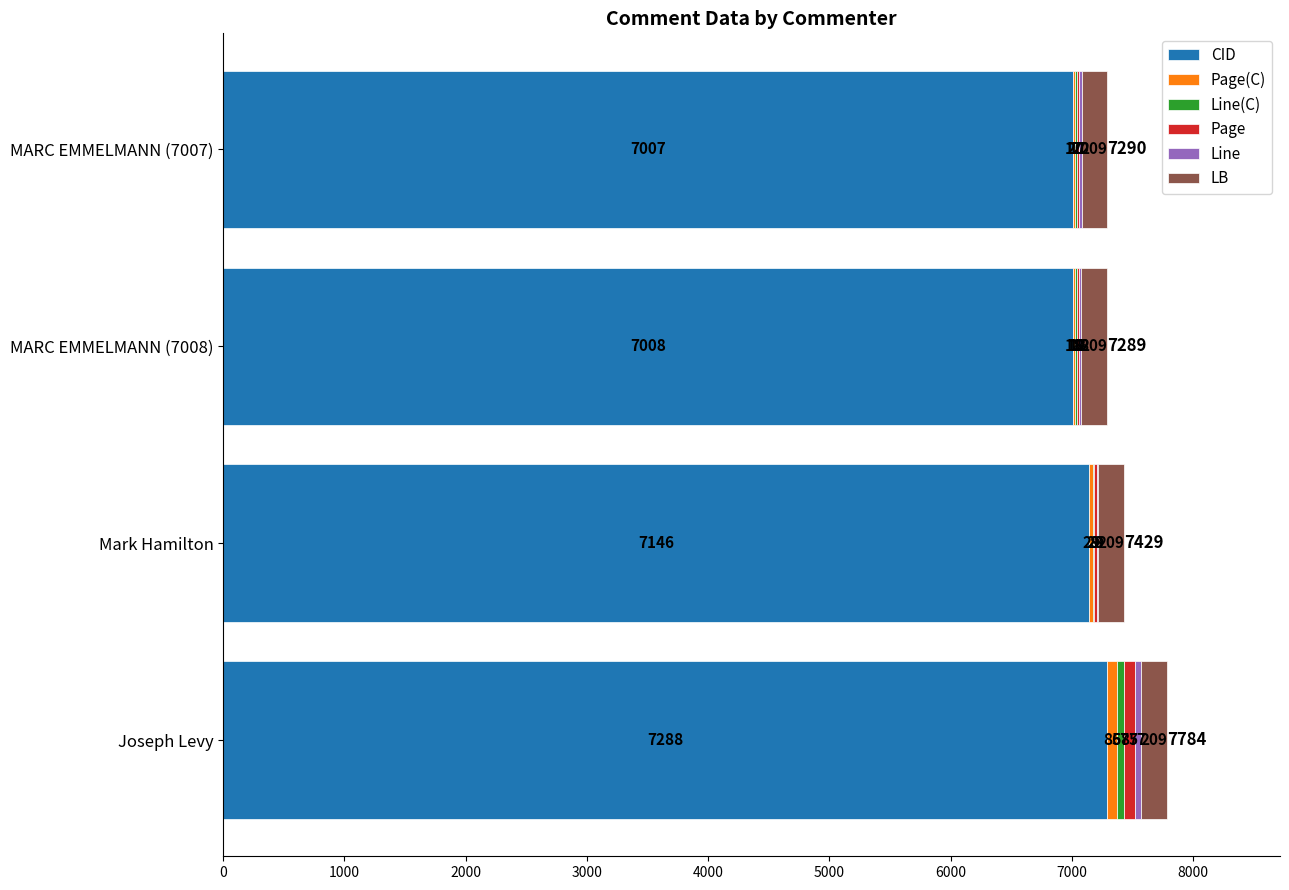

At which category is the sum across all series the highest?

Joseph Levy